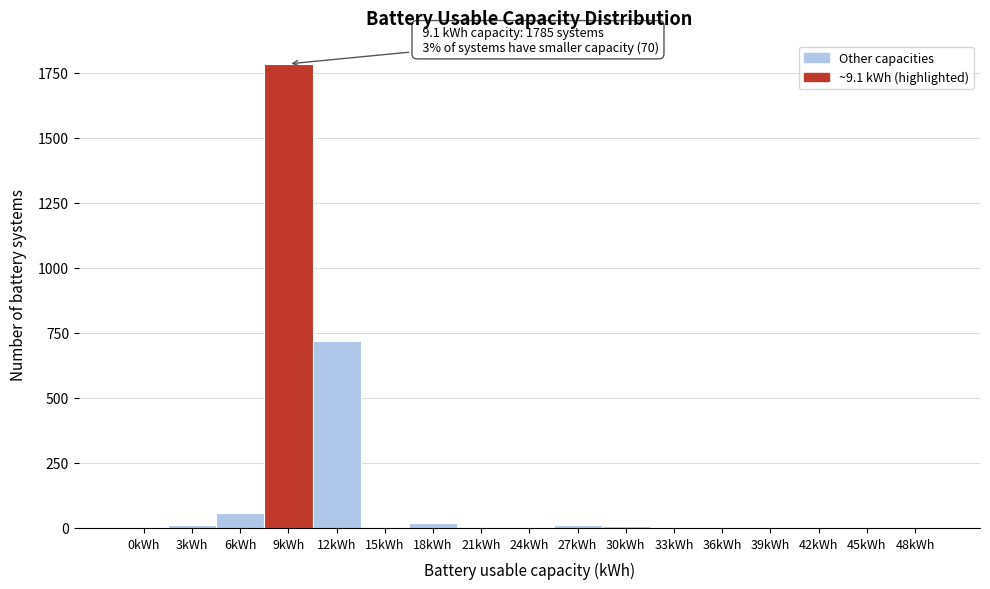

The chart shows a value of 0 at 0kWh. True or false?

True